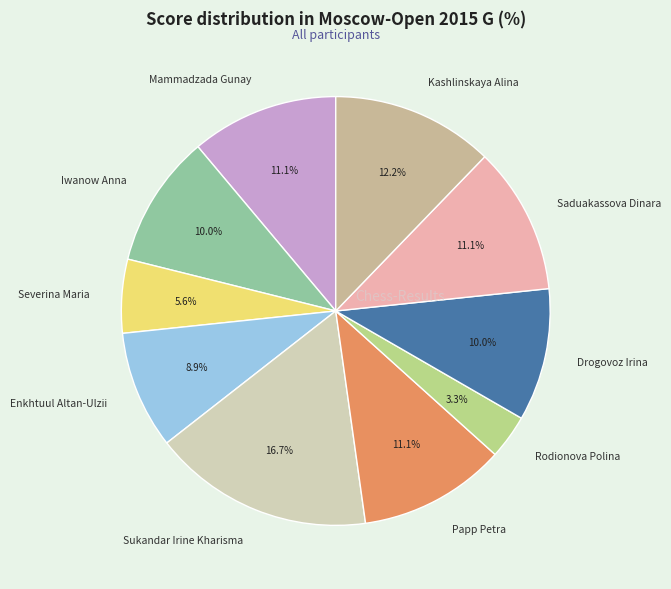

True or false: Mammadzada Gunay accounts for 3% of the total.

False